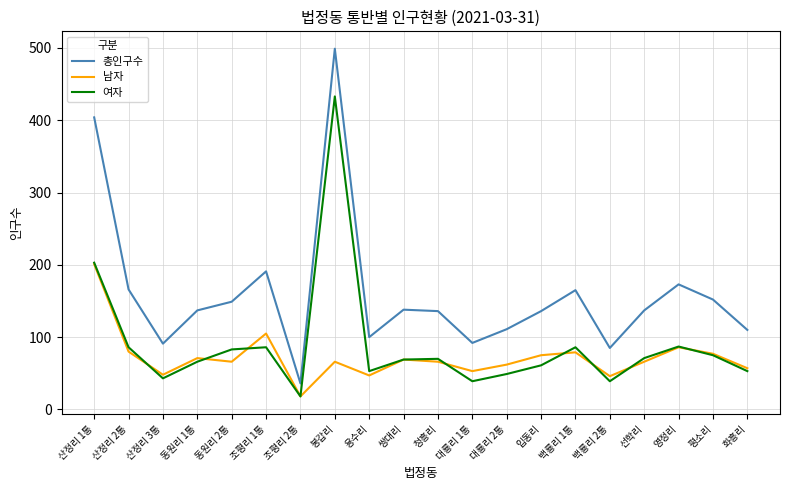

How many values in the 여자 series are below 70?

10